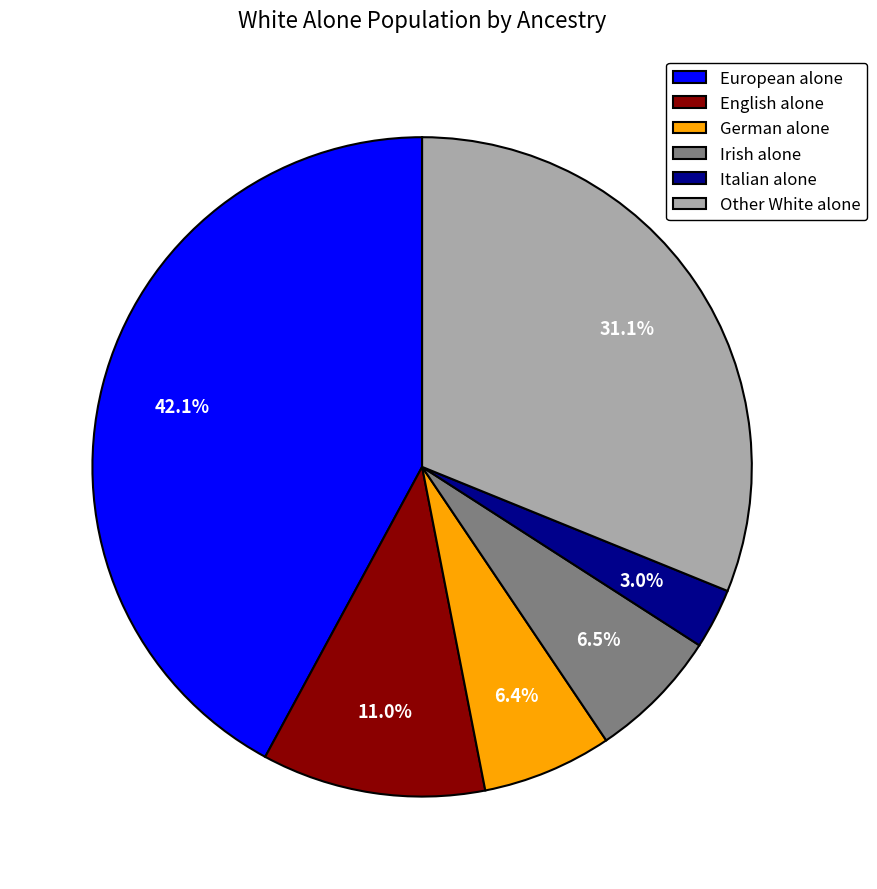

To the nearest percent, what is the difference between the largest and smallest slice percentages?

39%